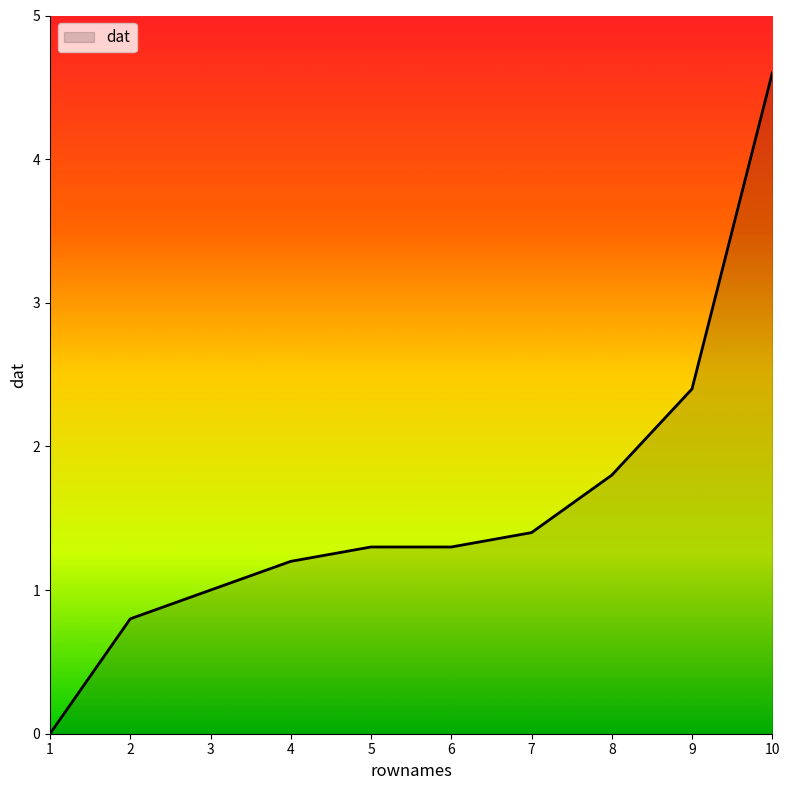

Does the chart display data point markers on the line(s)?

No